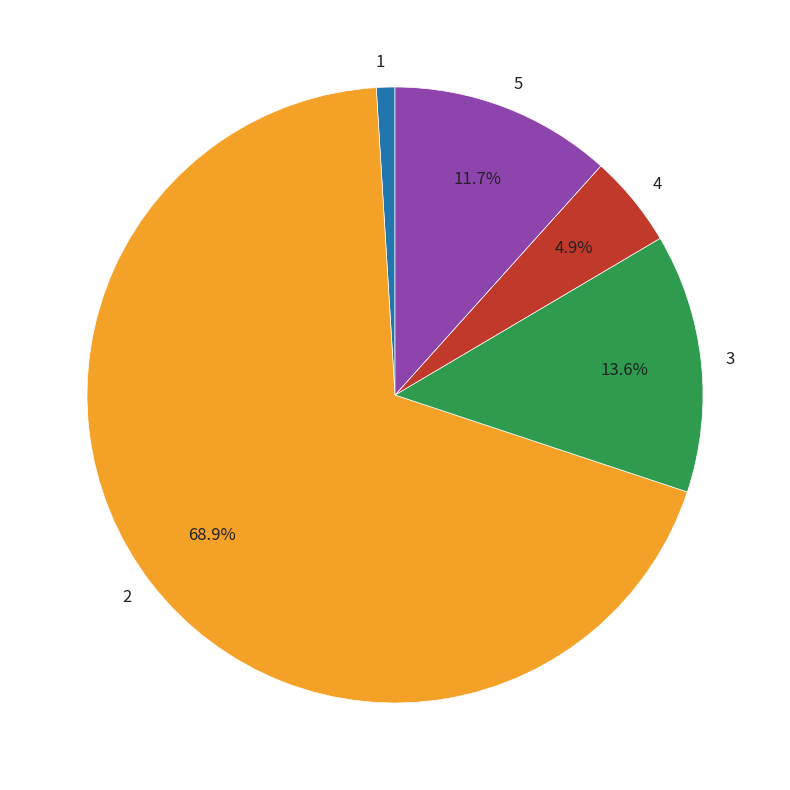

Which slice is the largest?

2